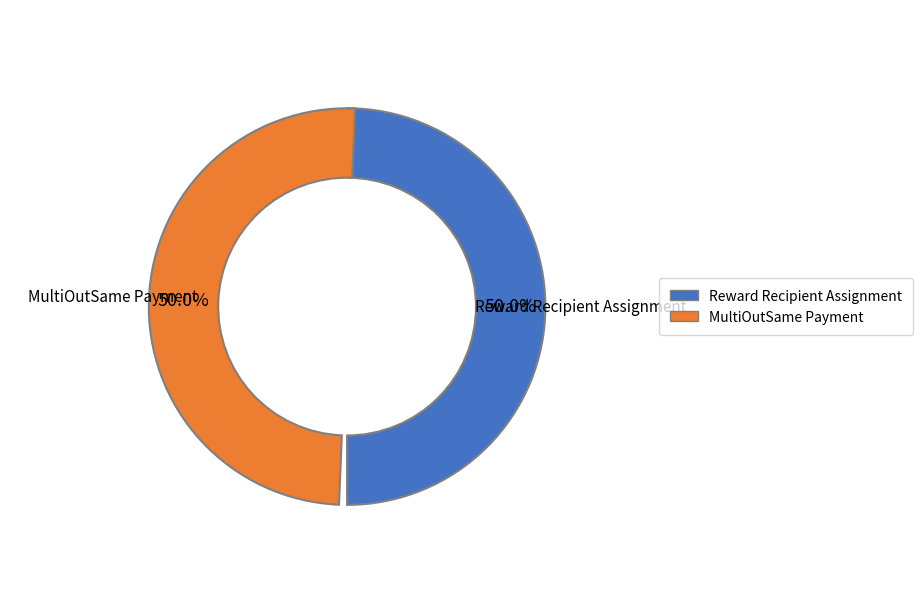

What is the ratio of the value at Reward Recipient Assignment to the value at MultiOutSame Payment?

1.0